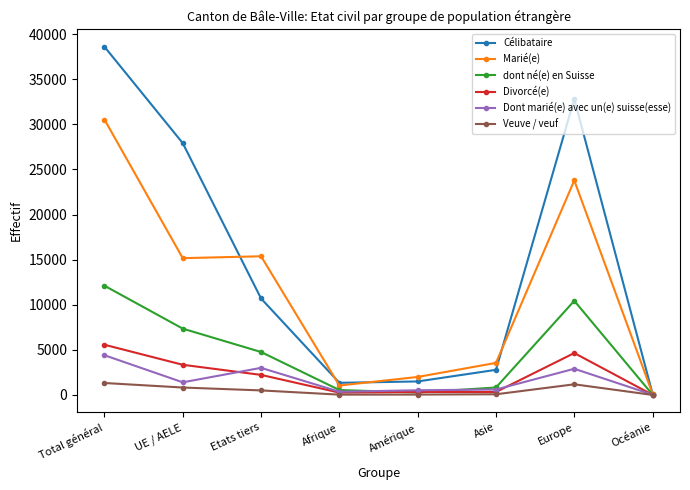

How many data points does each series have?

8